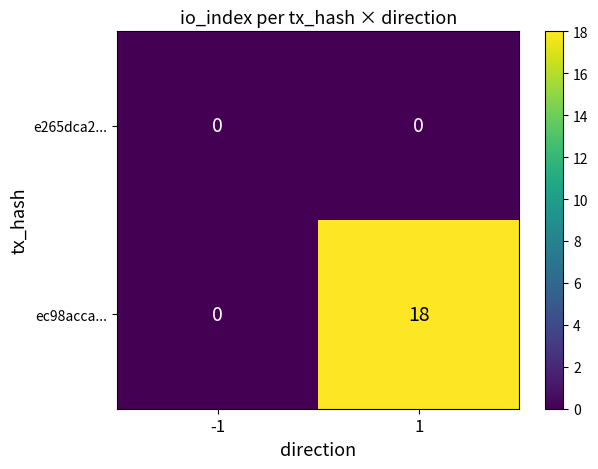

Reading right to left, extract all data points from this chart.

e265dca2...: 0	0
ec98acca...: 18	0